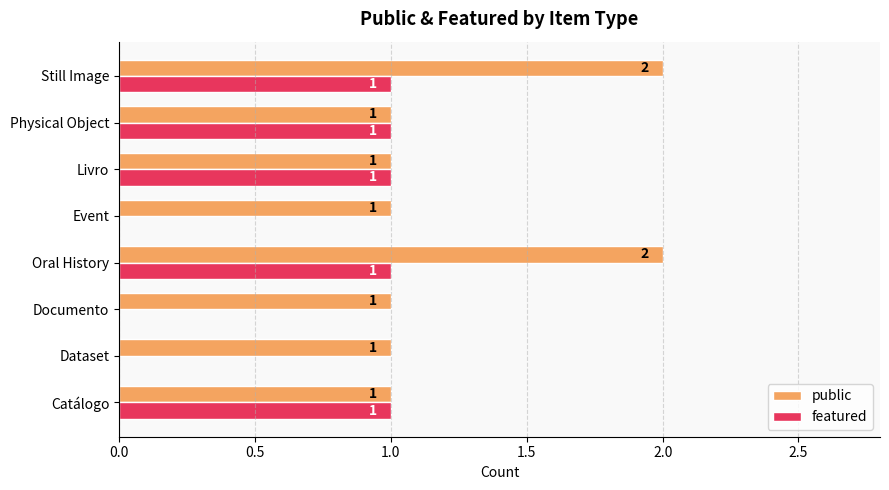

How many public values are between 1 and 2?

8